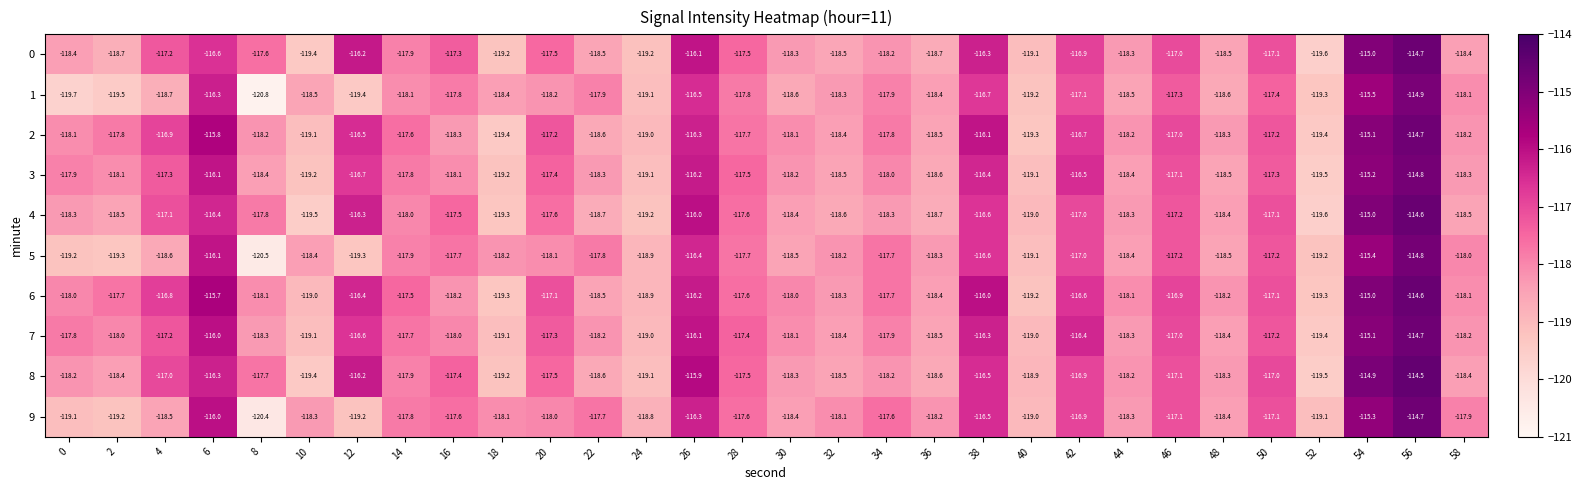

What is the average value of the 7 series?

-117.6